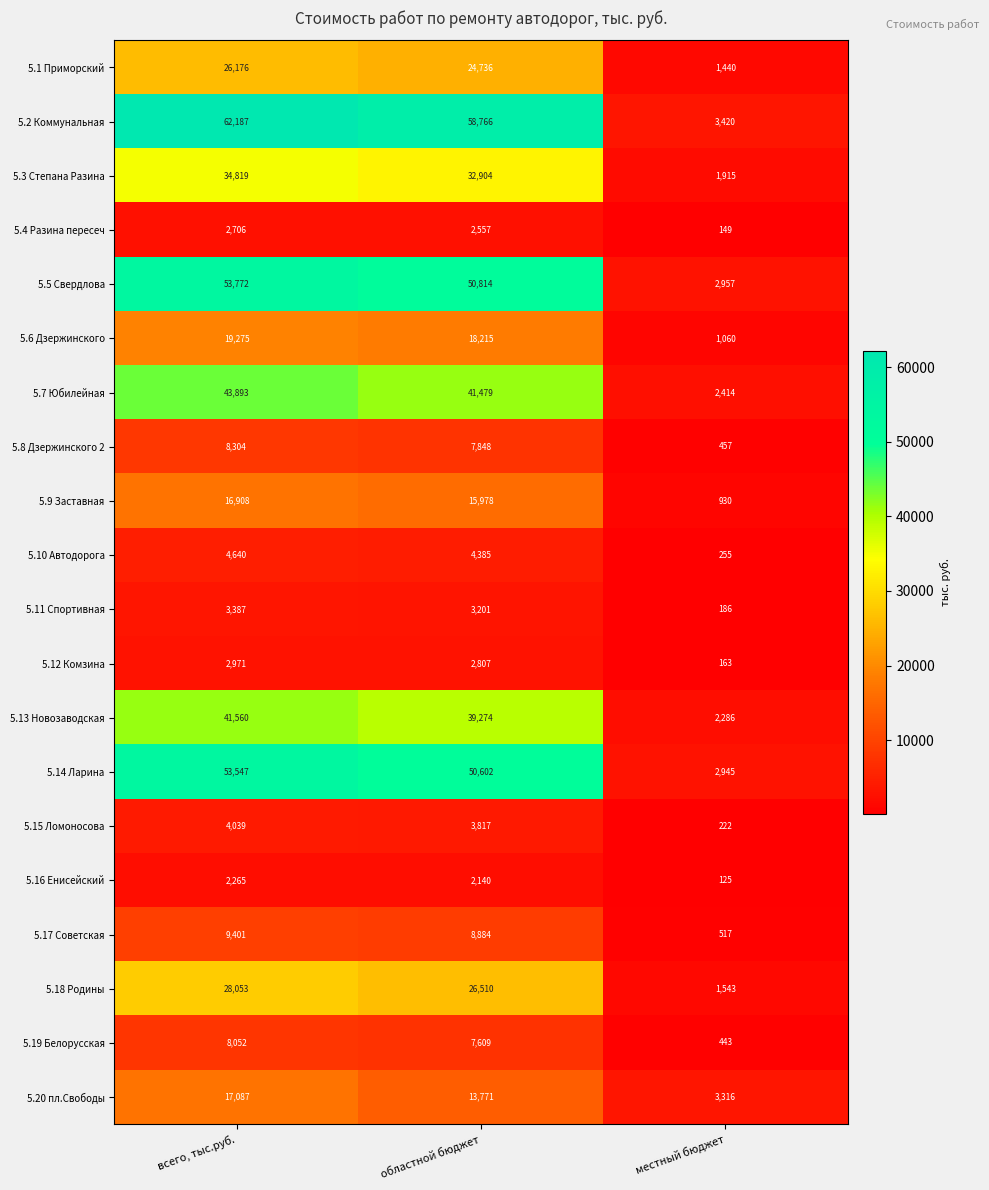

The 5.4 Разина пересеч series shows 1410 at областной бюджет. True or false?

False